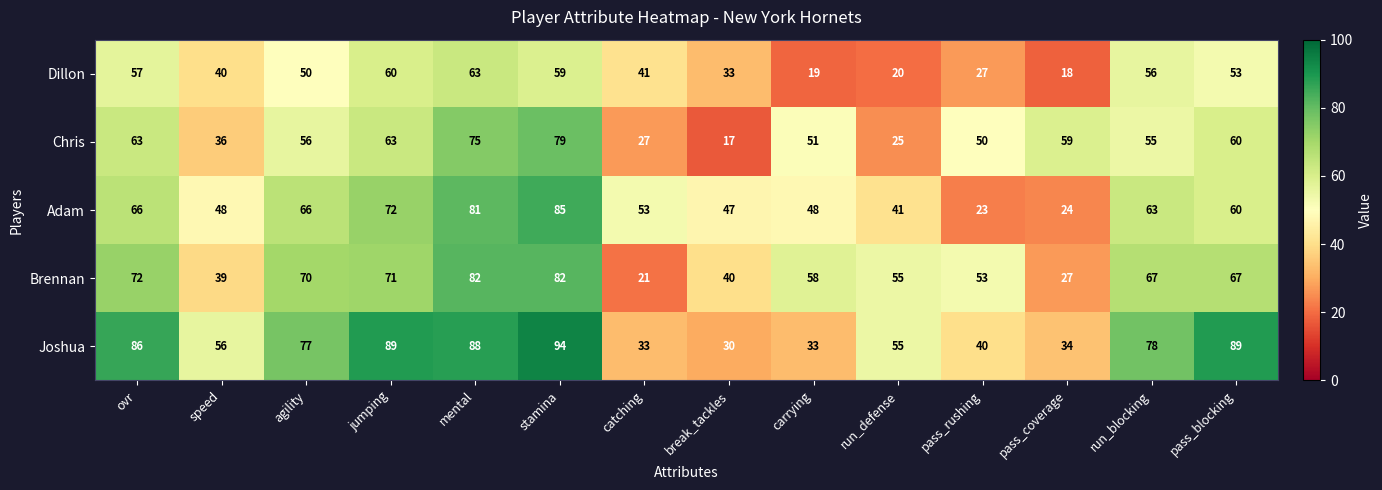

What is the lowest value of the Adam series?

23